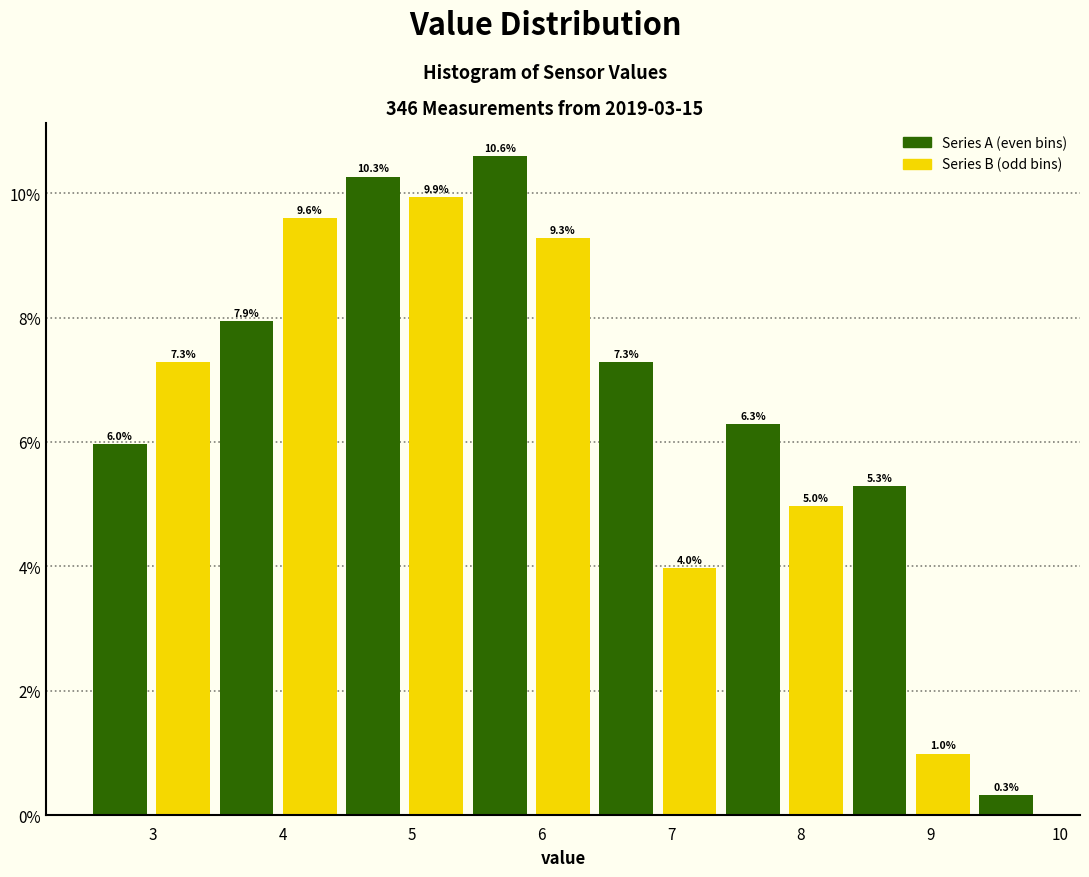

Which range on the x-axis has the tallest bar?

5.4 to 5.9